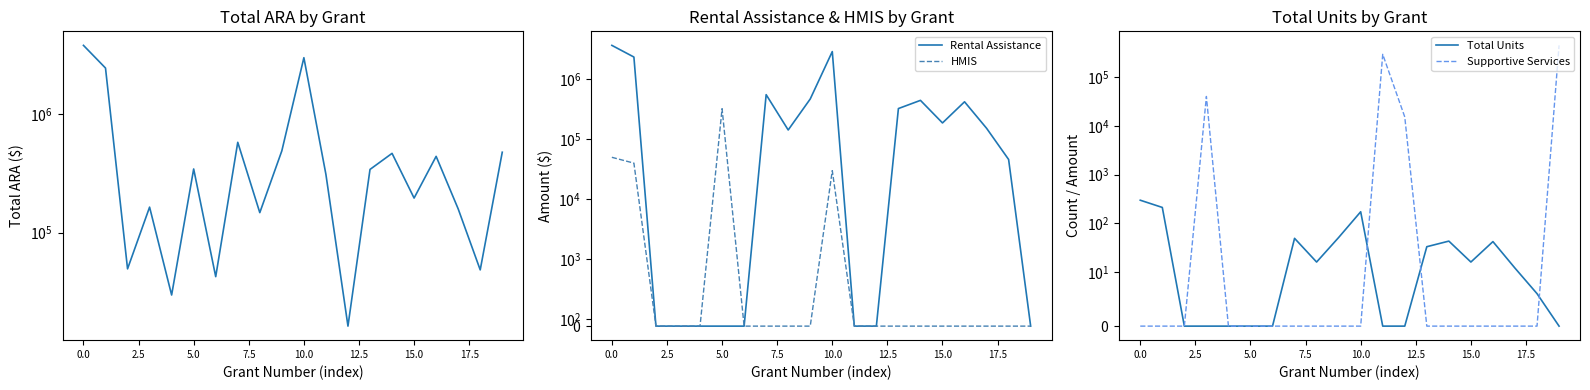

What is the maximum value shown in the chart?

3807442